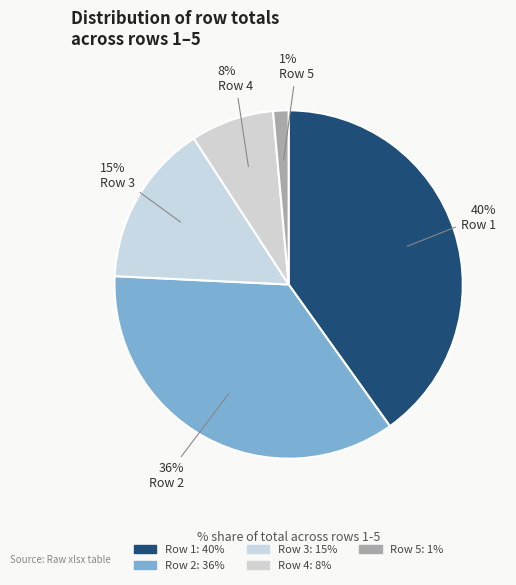

True or false: Row 3 accounts for 15% of the total.

True